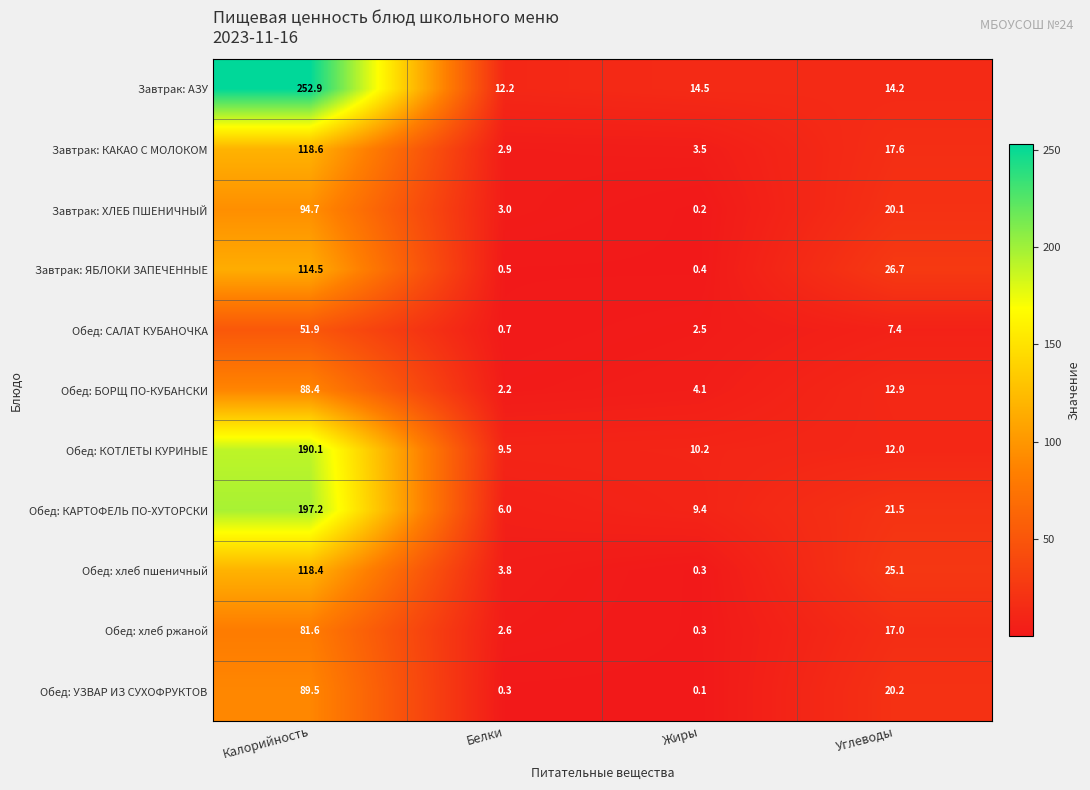

Is it true that Завтрак: ХЛЕБ ПШЕНИЧНЫЙ equals 94.7 at Калорийность?

True